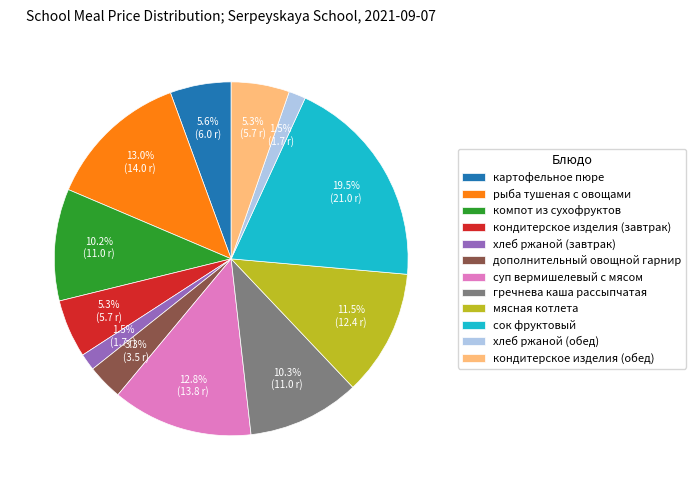

To the nearest percent, what is the combined percentage of гречнева каша рассыпчатая and суп вермишелевый с мясом?

23%